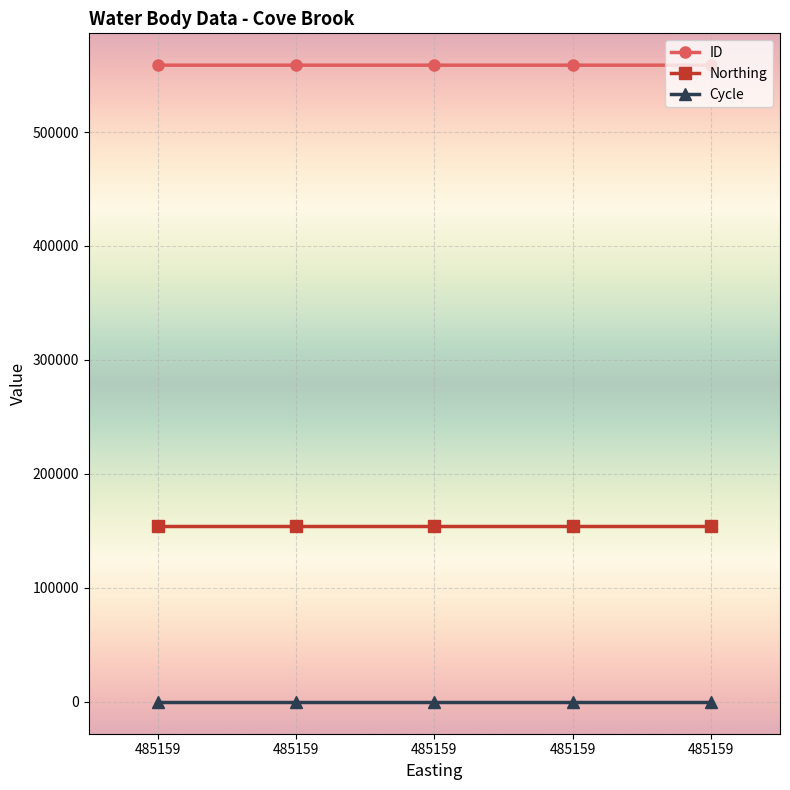

How many categories are shown in the chart?

5